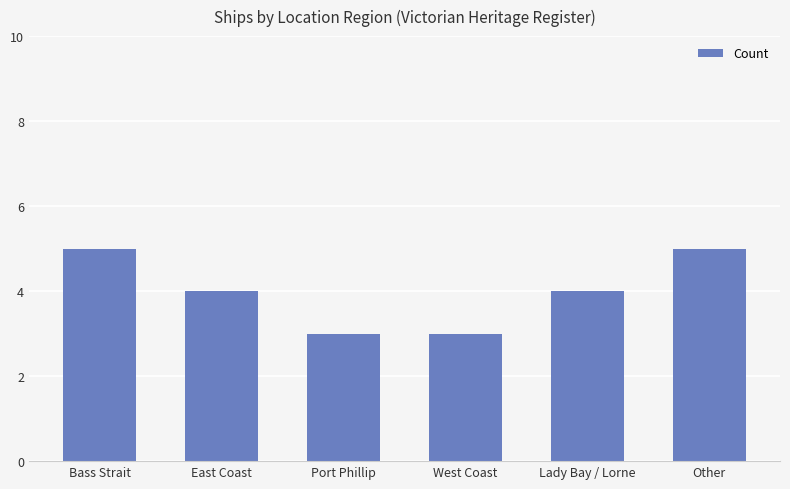

Which has a higher value, Bass Strait or East Coast?

Bass Strait